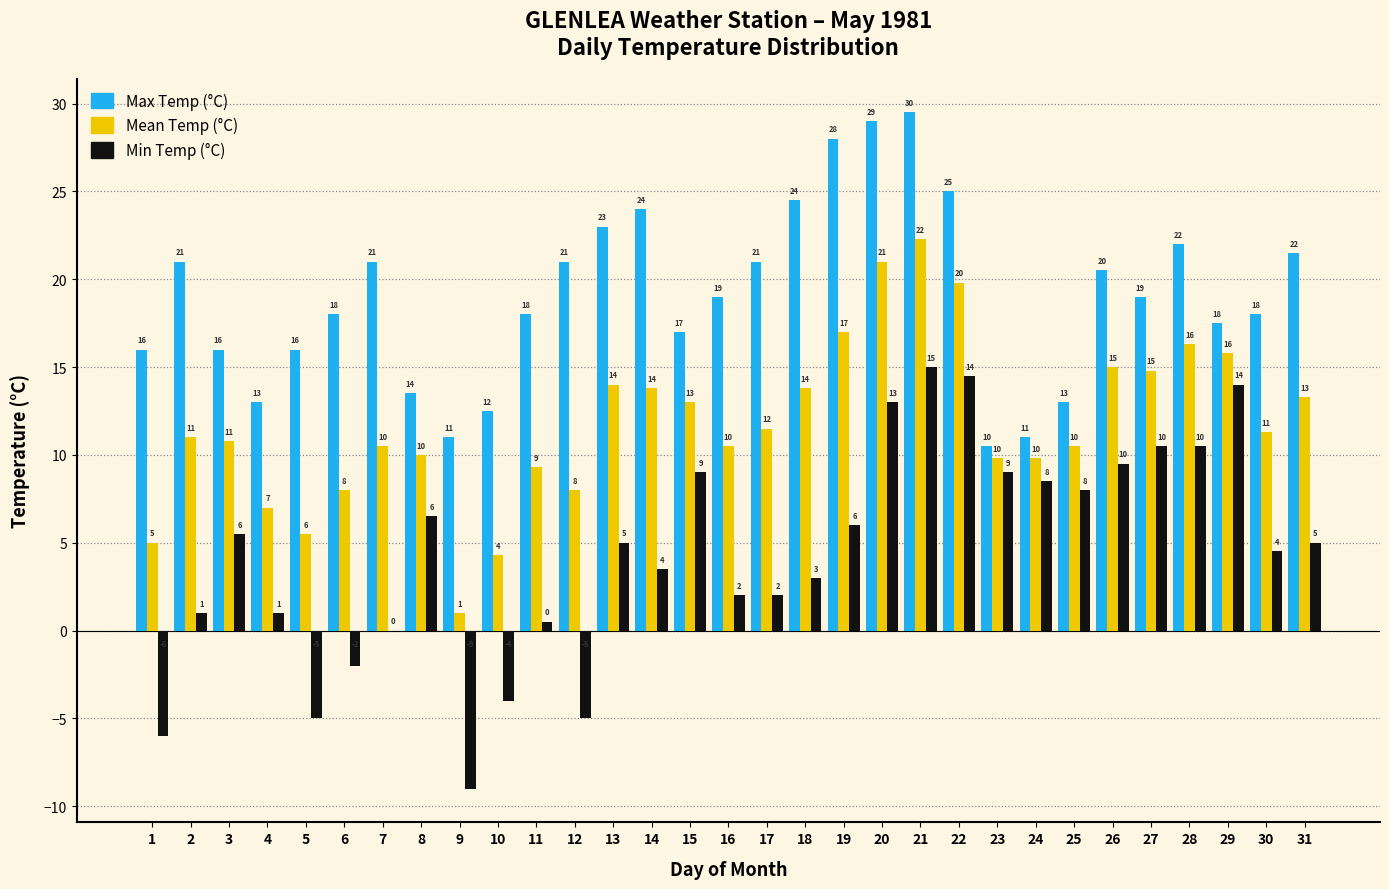

What value does the Max Temp (°C) series have at 9?

11.0